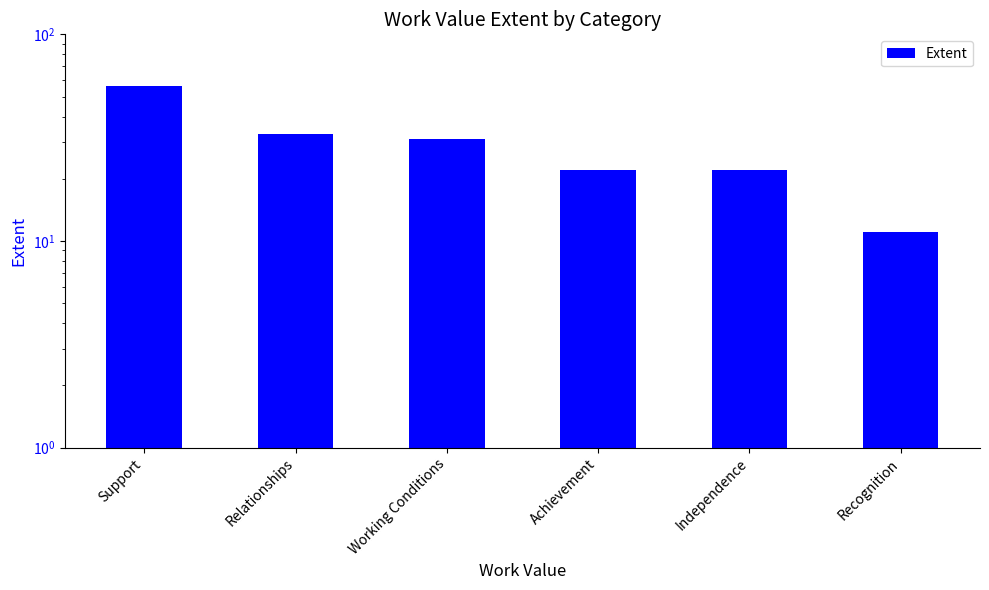

True or false: the data shows 22 at Independence.

True